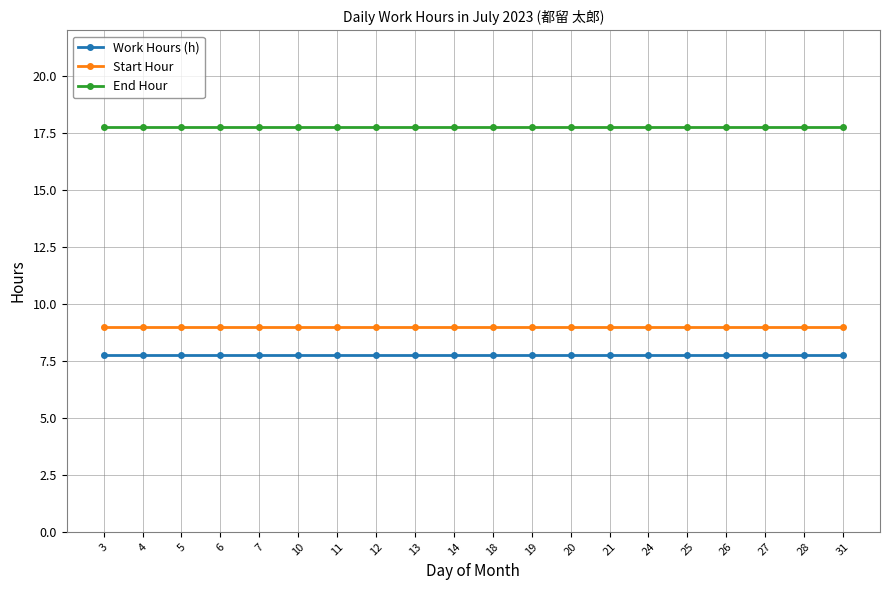

The value of End Hour at 28 is 9.7. True or false?

False